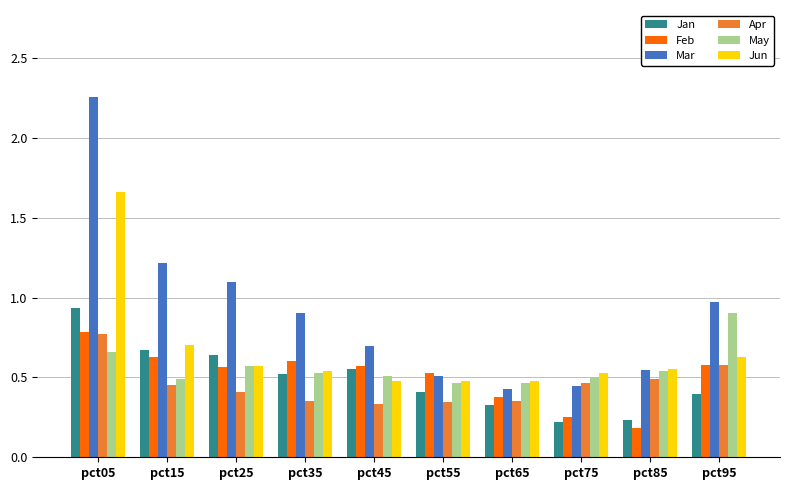

Which series has the widest spread of values?

Mar